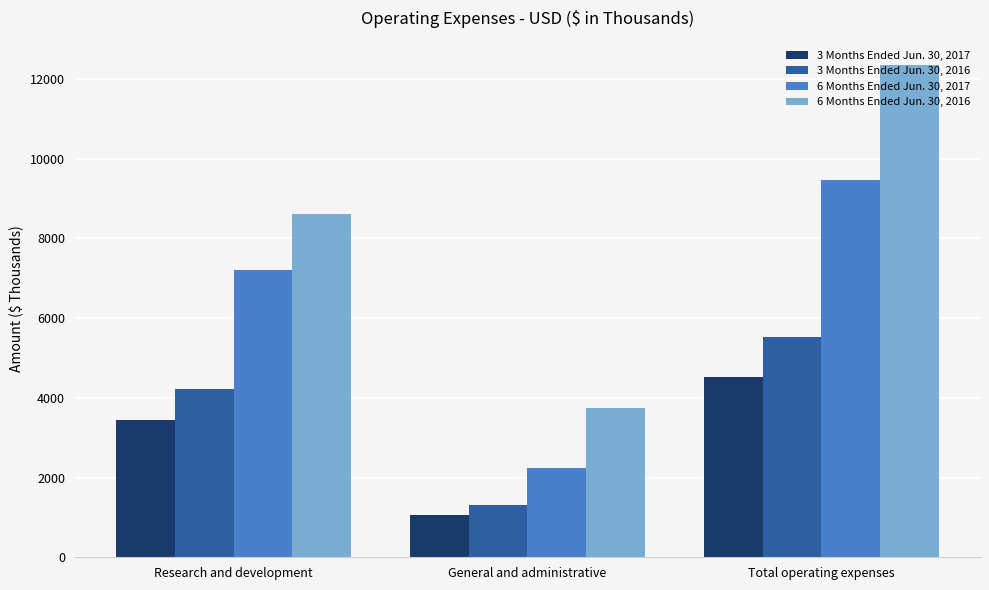

What is the sum of the 3 Months Ended Jun. 30, 2017 values at Total operating expenses and General and administrative?

5584